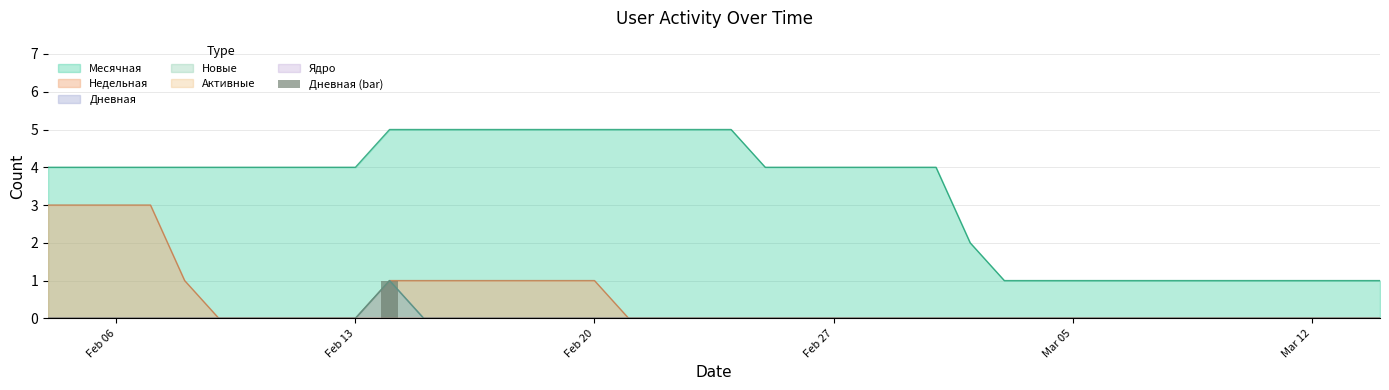

What is the maximum value for Месячная?

5